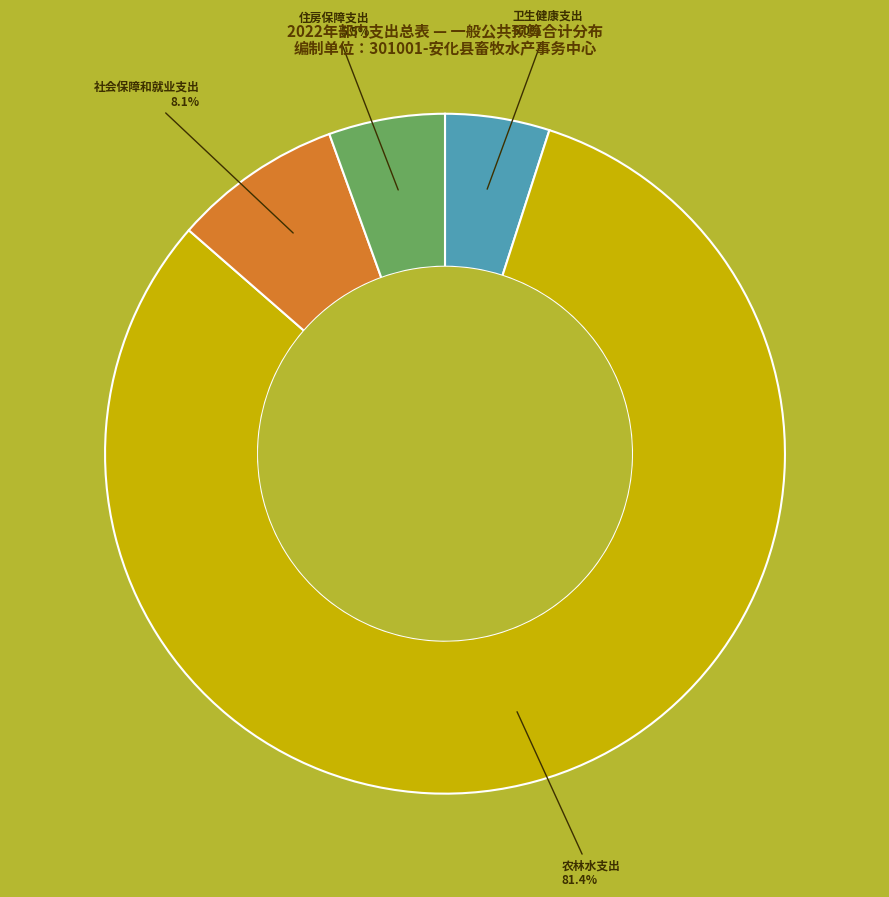

Does any single category account for the majority?

Yes